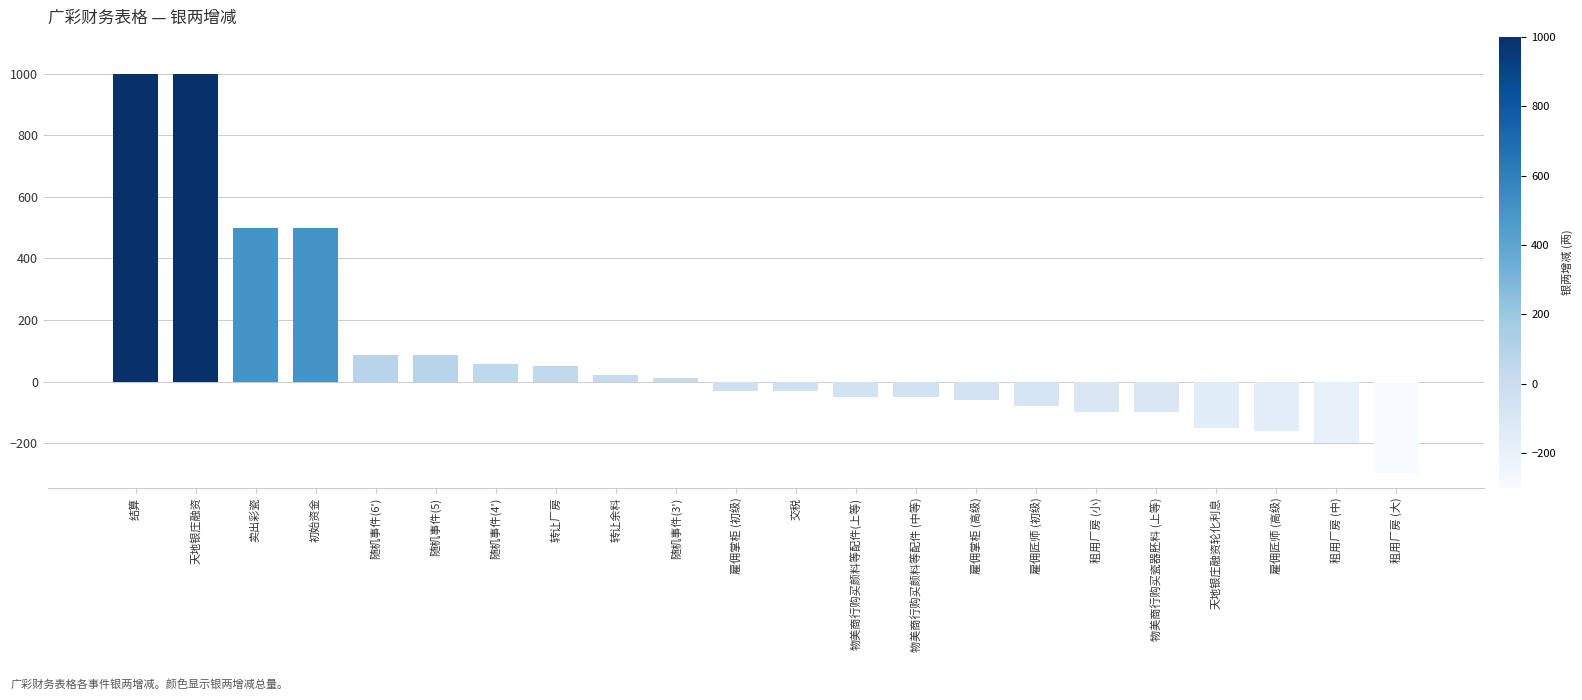

The chart shows a value of 656.5 at 卖出彩瓷. True or false?

False